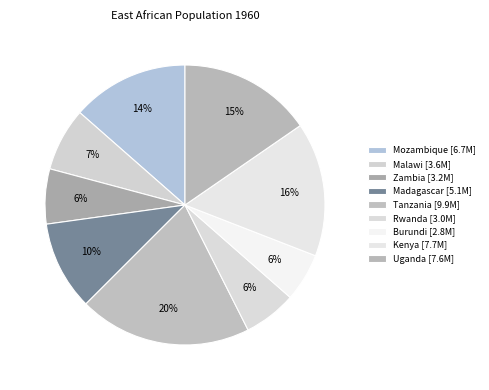

The Tanzania slice represents 20% of the pie. True or false?

True